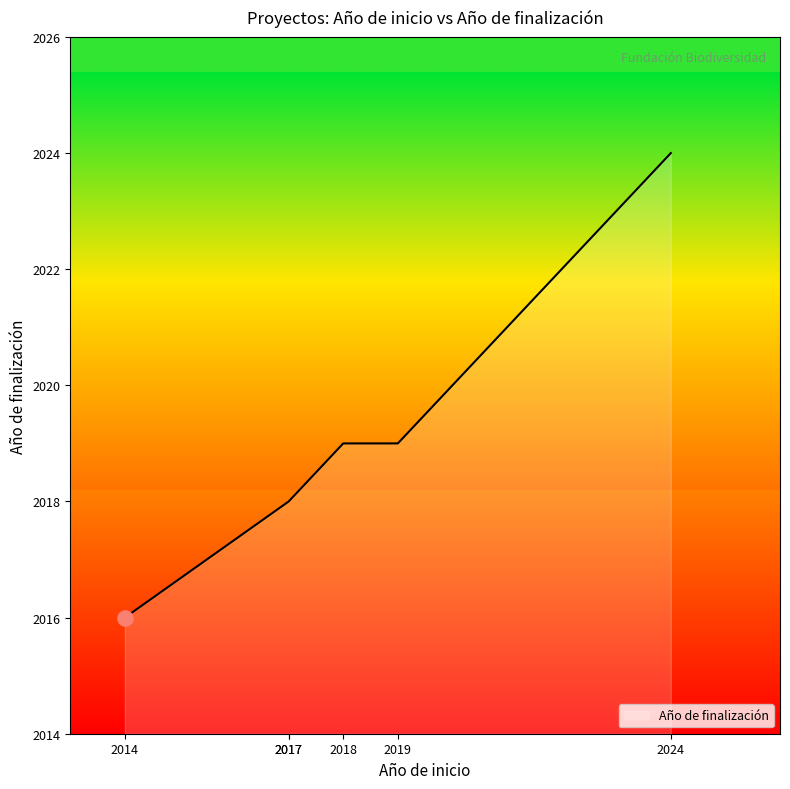

What is the change in value from 2017 to 2019?

+1